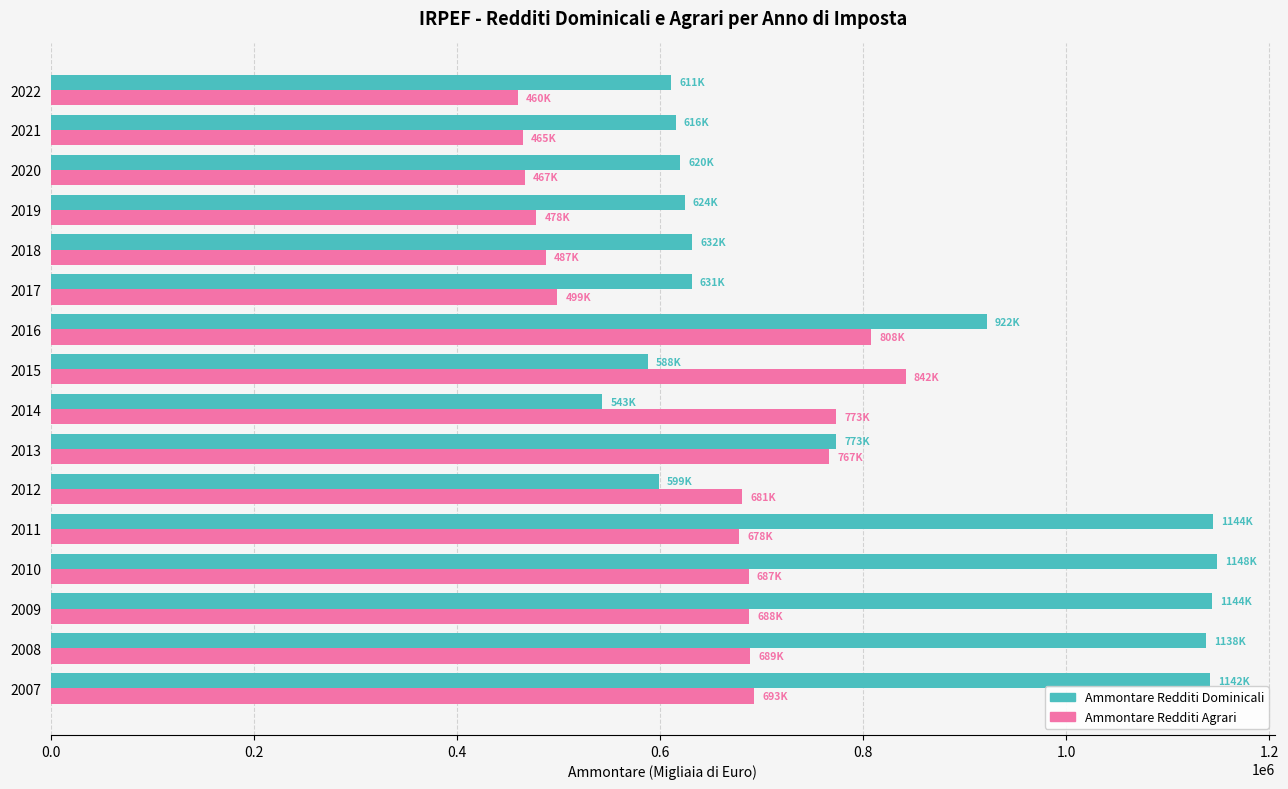

What is the spread (max minus min) of values at 2010?

460960.2